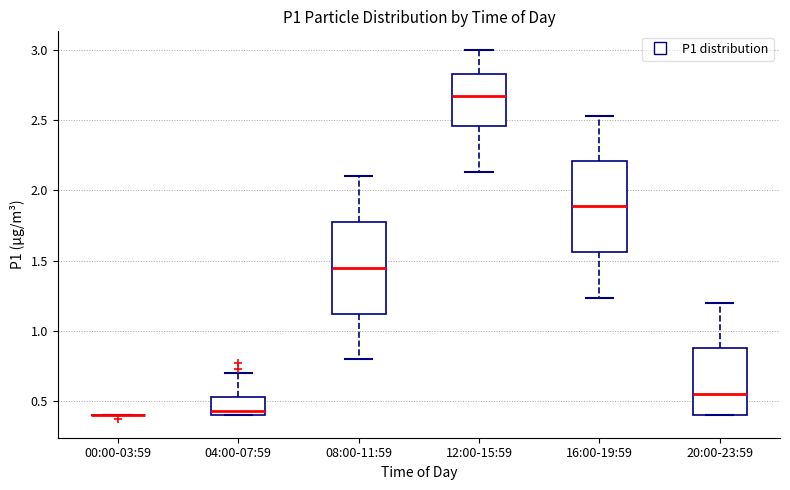

Reading left to right, transcribe this box plot: for each box, give where its median line is, the range the box spans, and where its two whiskers end, as read against the y-axis. The values are not printed on the chart, so give them approximately, as read against the axis.

00:00-03:59: box collapsed to a line at 0.40, whiskers 0.40 to 0.40
04:00-07:59: median 0.45, box 0.40 to 0.55, whiskers 0.40 to 0.70
08:00-11:59: median 1.45, box 1.10 to 1.80, whiskers 0.80 to 2.10
12:00-15:59: median 2.65, box 2.45 to 2.85, whiskers 2.15 to 3.00
16:00-19:59: median 1.90, box 1.55 to 2.20, whiskers 1.25 to 2.55
20:00-23:59: median 0.55, box 0.40 to 0.90, whiskers 0.40 to 1.20